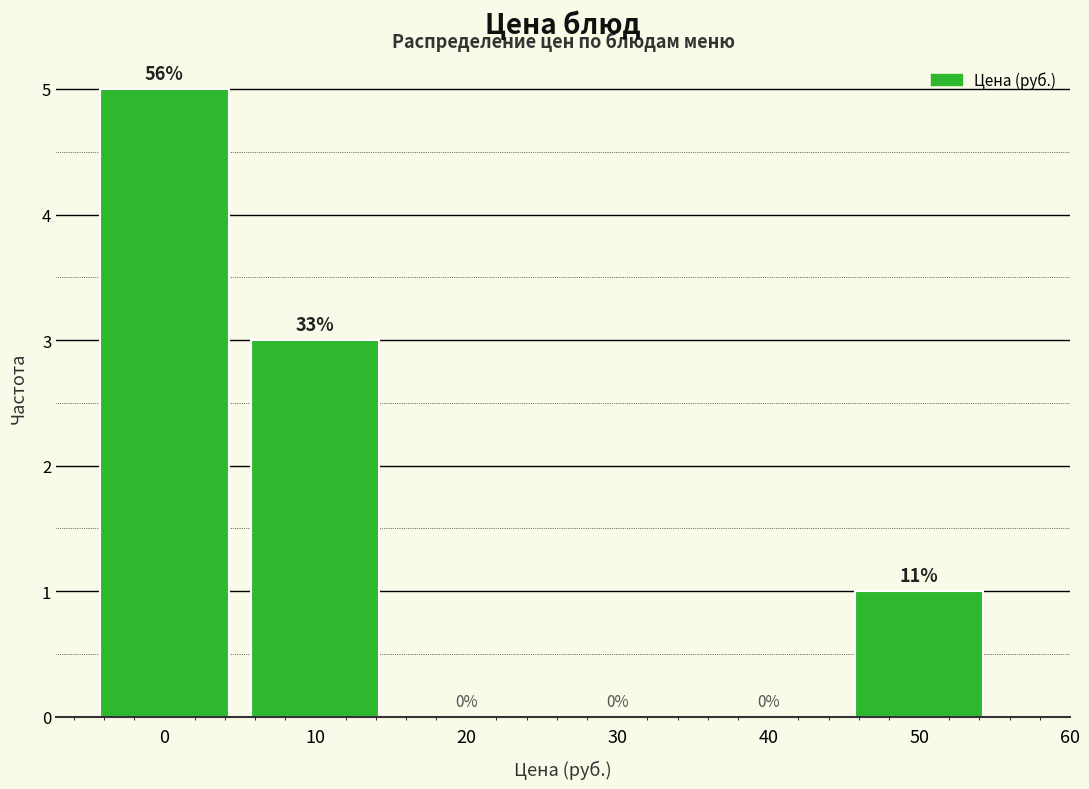

Reading right to left, list all the values displayed in this chart.

50=1	40=0	30=0	20=0	10=3	0=5